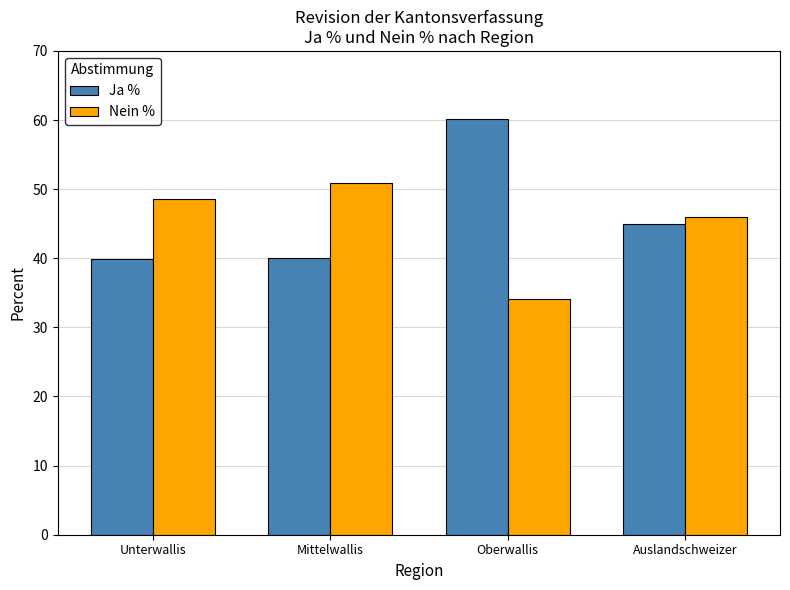

At which category does the chart reach its peak across all series?

Oberwallis